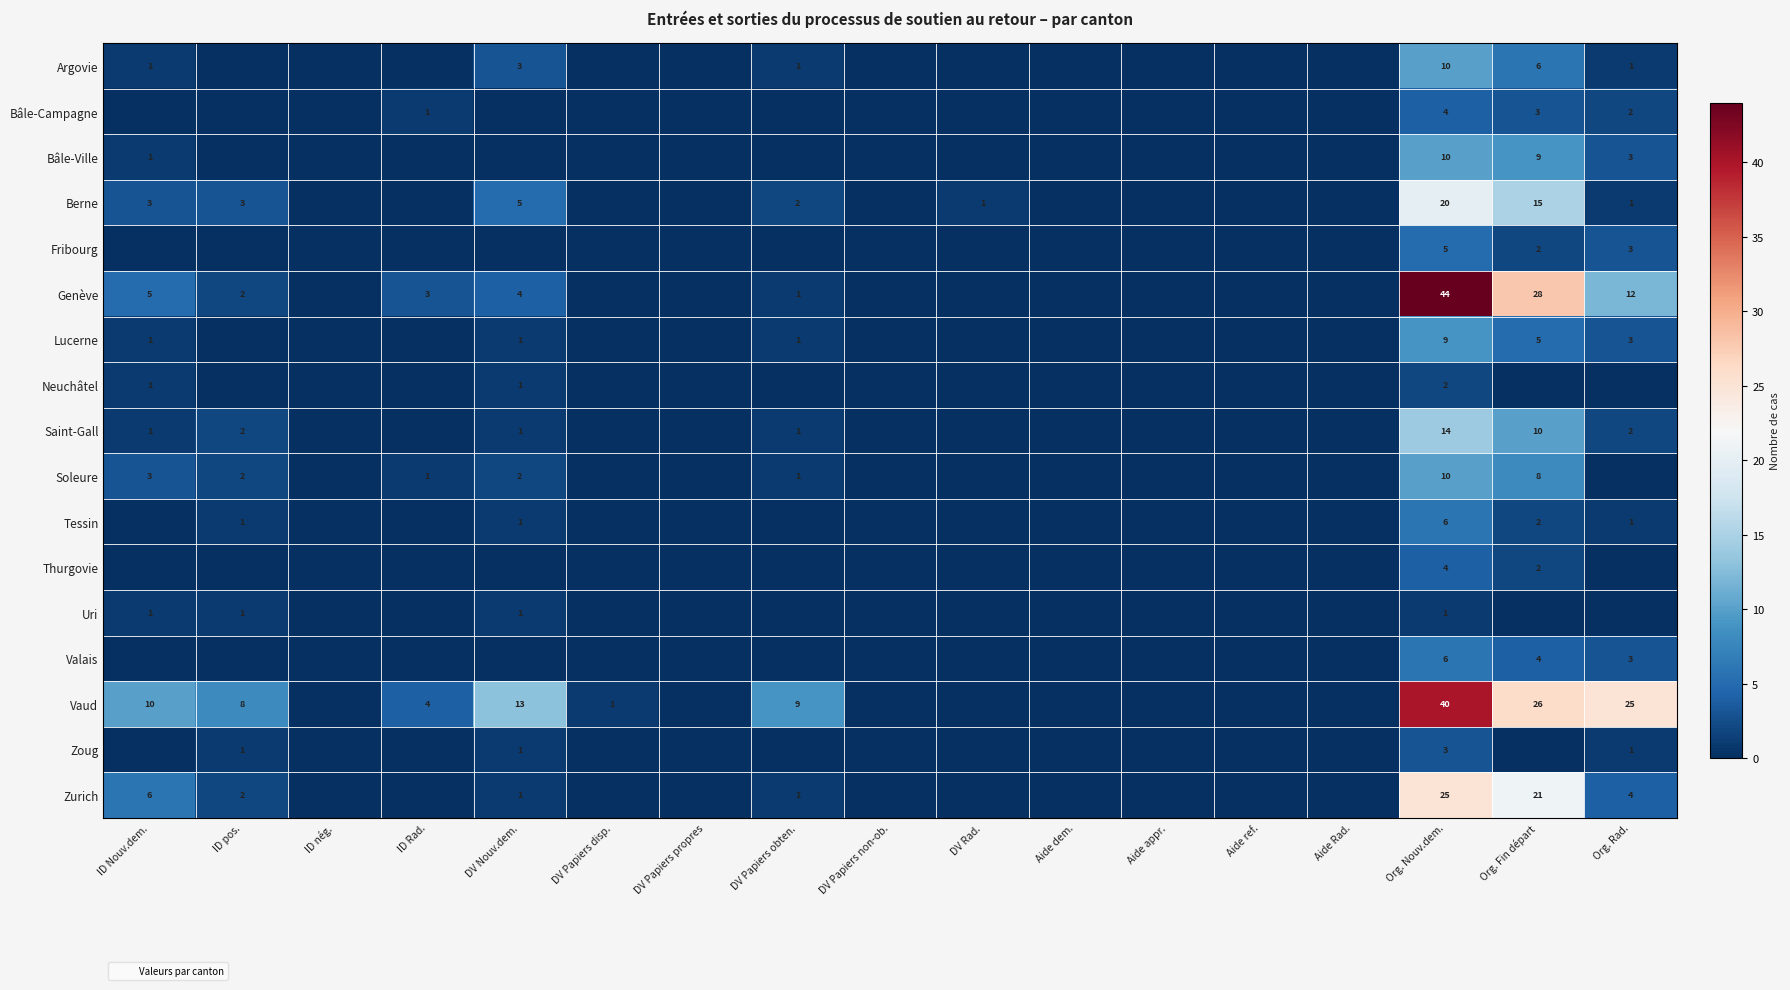

At how many categories does at least one series exceed 15?

3